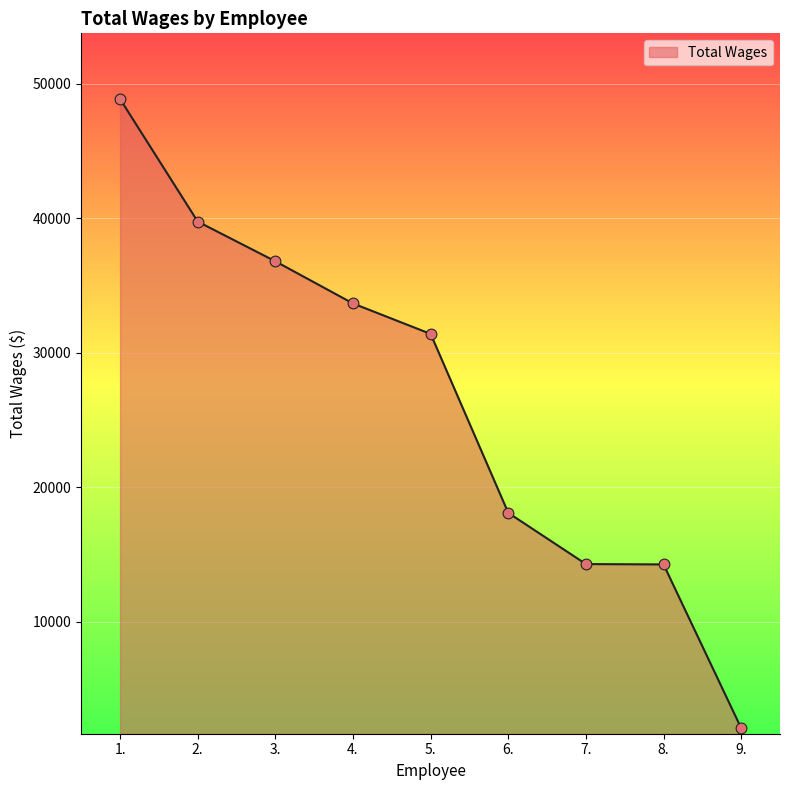

What is the change in value from 2. to 3.?

-2956